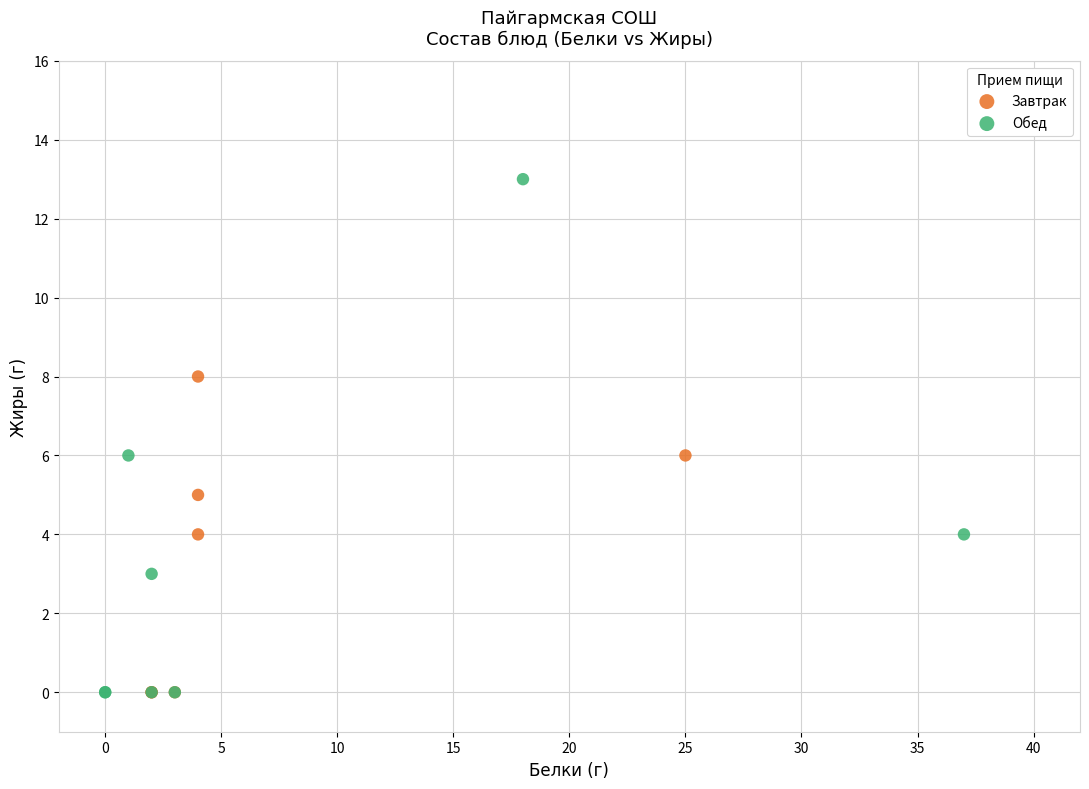

Which series reaches the maximum Y coordinate?

Обед